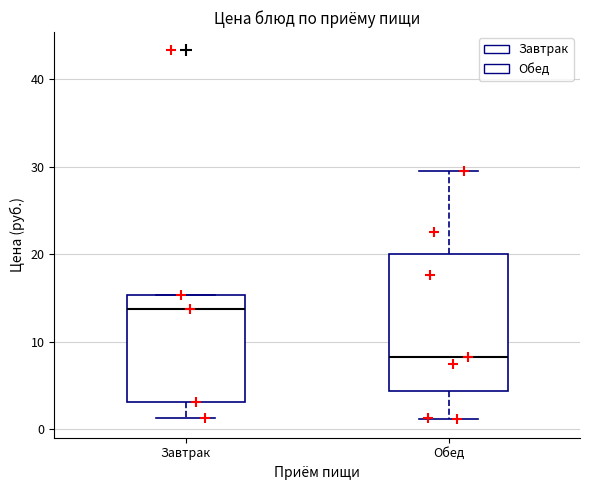

Where does the upper whisker of the box for Обед end on the y-axis? The values are not printed on the chart, so give them approximately, as read against the axis.

30